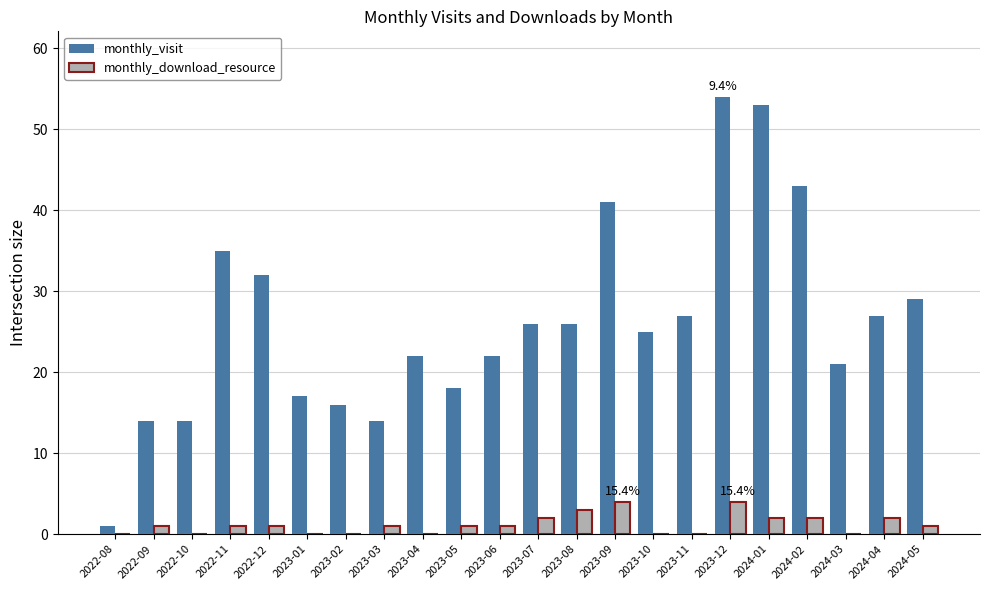

Count the number of data series in this chart.

2